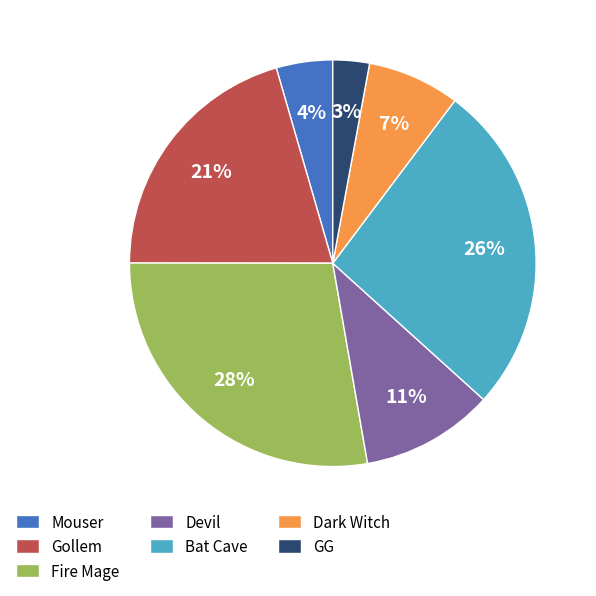

The Fire Mage slice represents 35% of the pie. True or false?

False